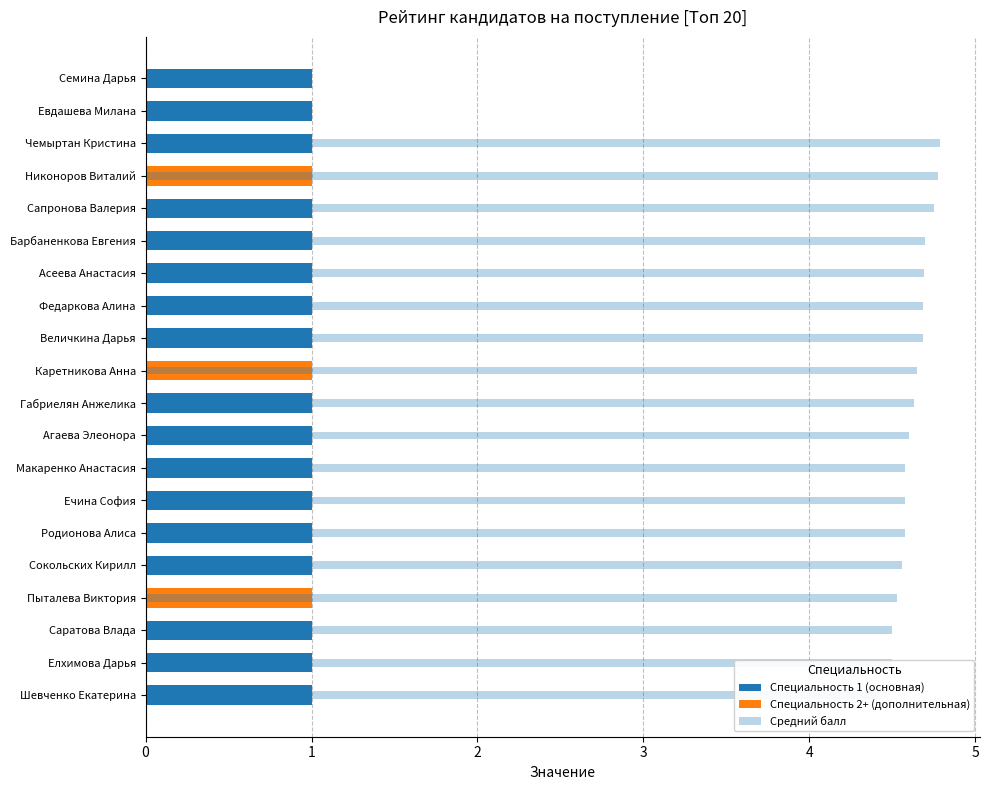

True or false: Средний балл has a value of 4.5 at Елхимова Дарья.

True